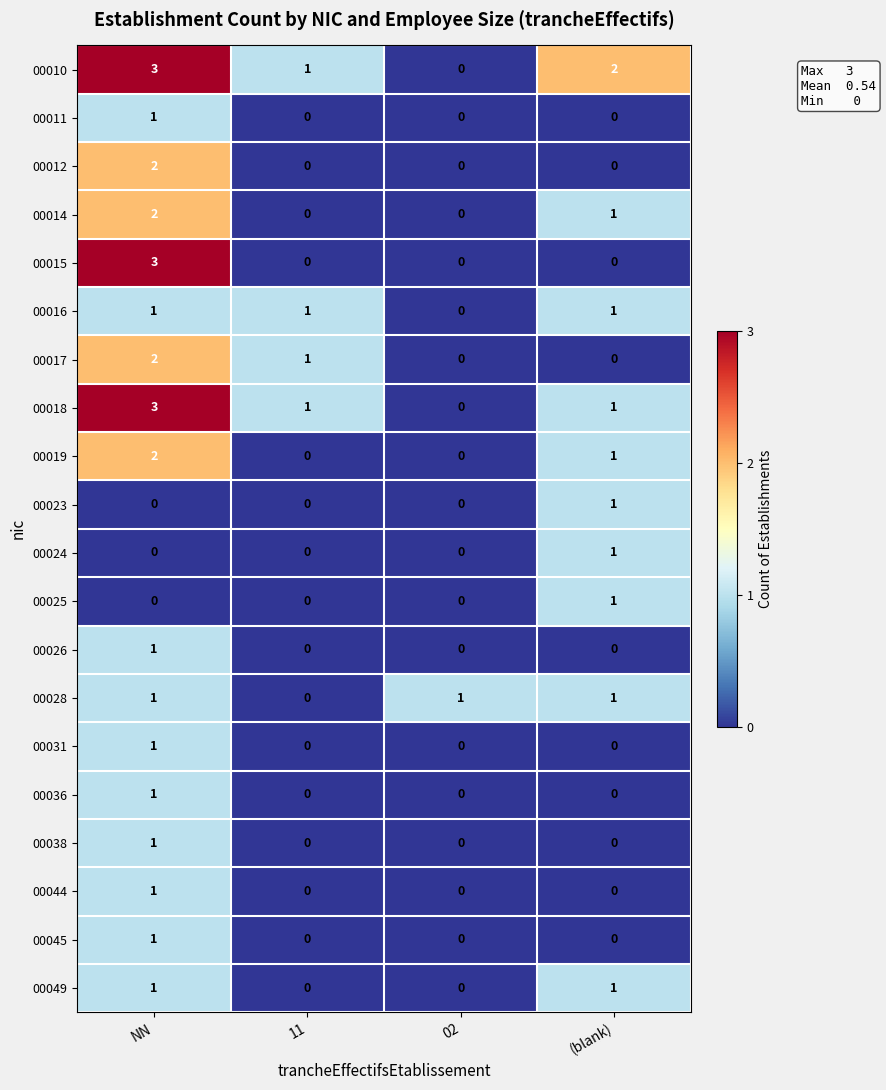

The value of 00045 at NN is 1. True or false?

True